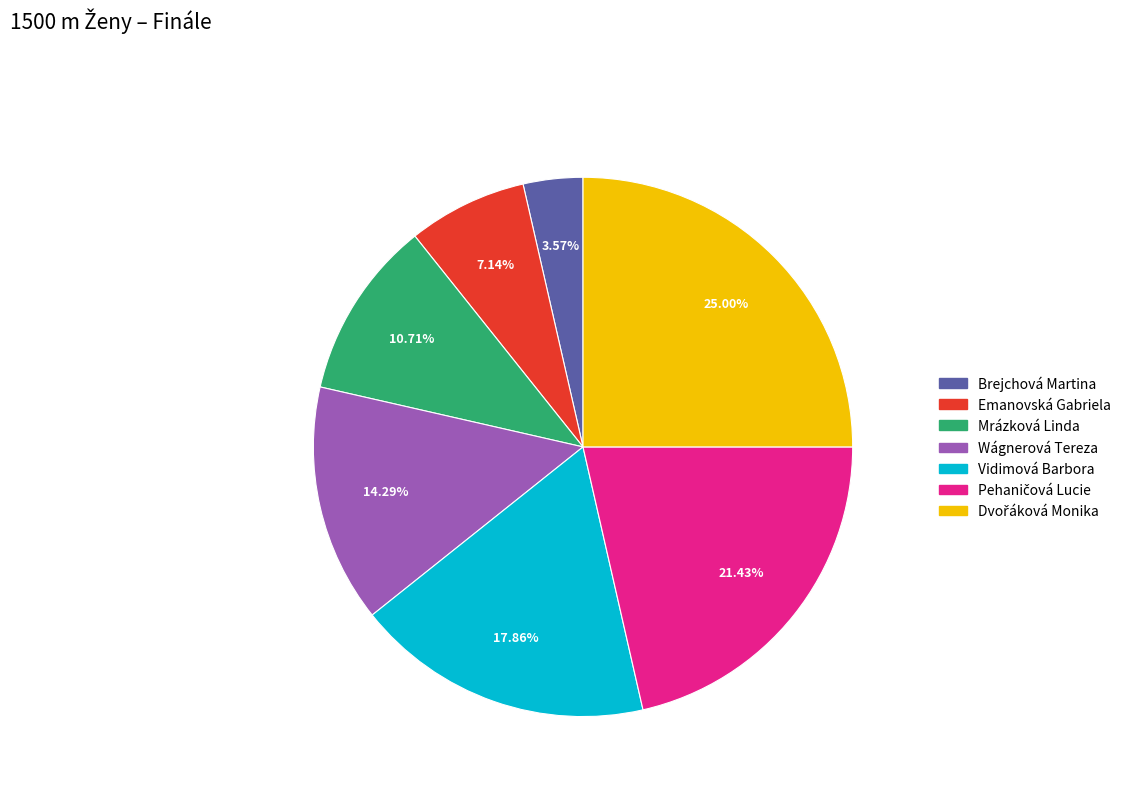

Which category has the smallest portion of the pie?

Brejchová Martina